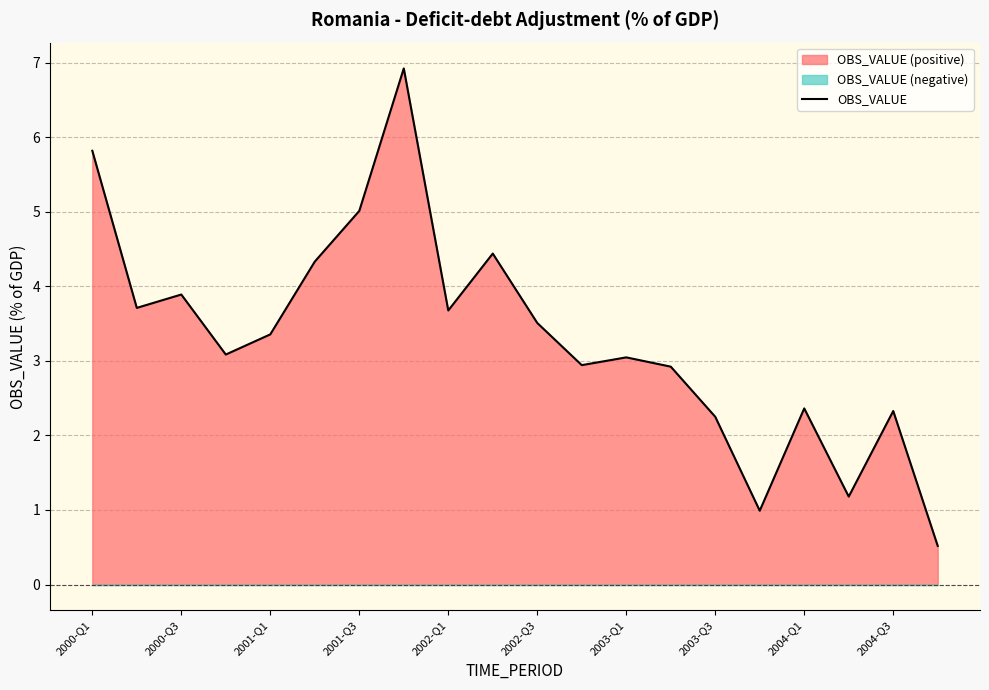

What is the lowest value of the OBS_VALUE series?

0.5